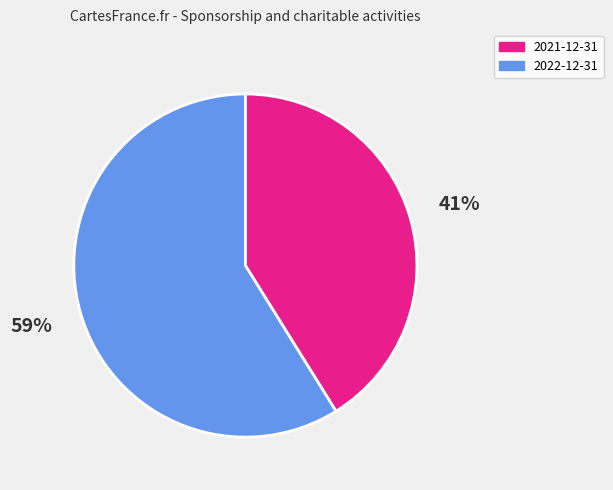

To the nearest percent, what is the difference between the largest and smallest slice percentages?

18%